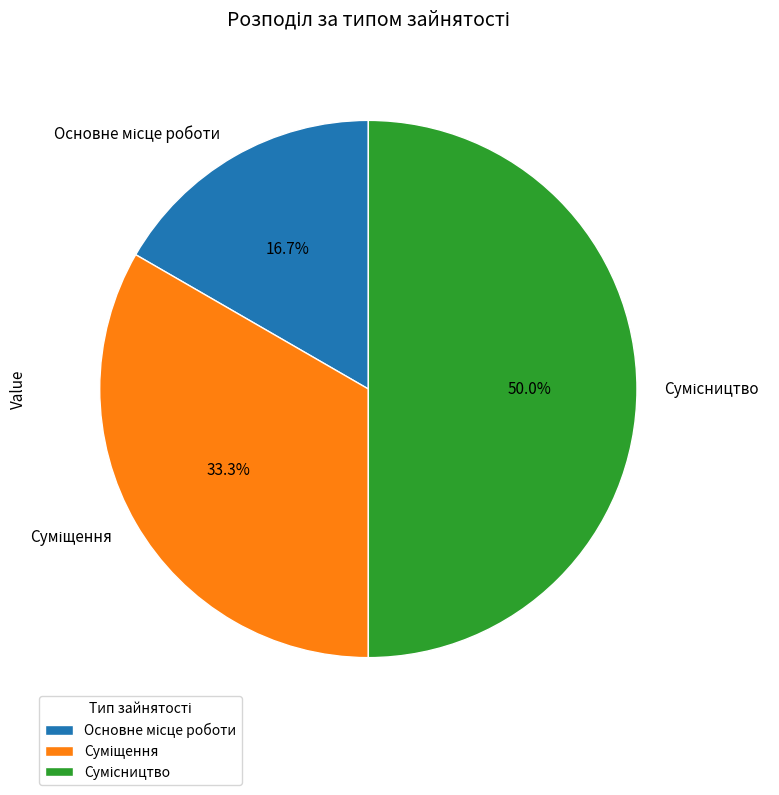

To the nearest percent, what portion does Суміщення represent?

33%